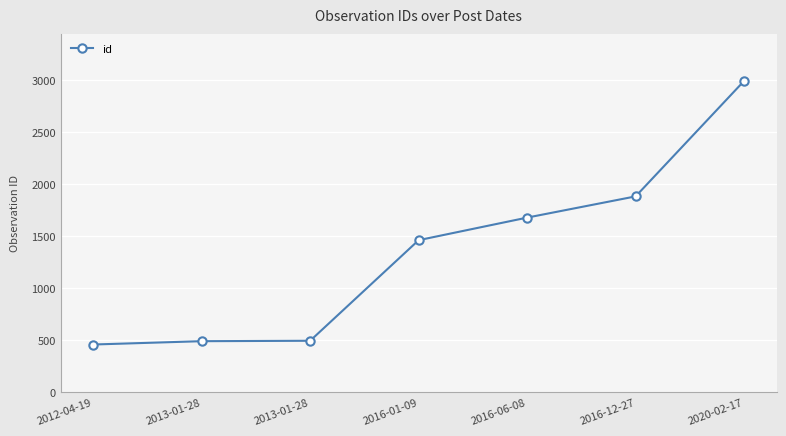

How many lines are shown in the chart?

1